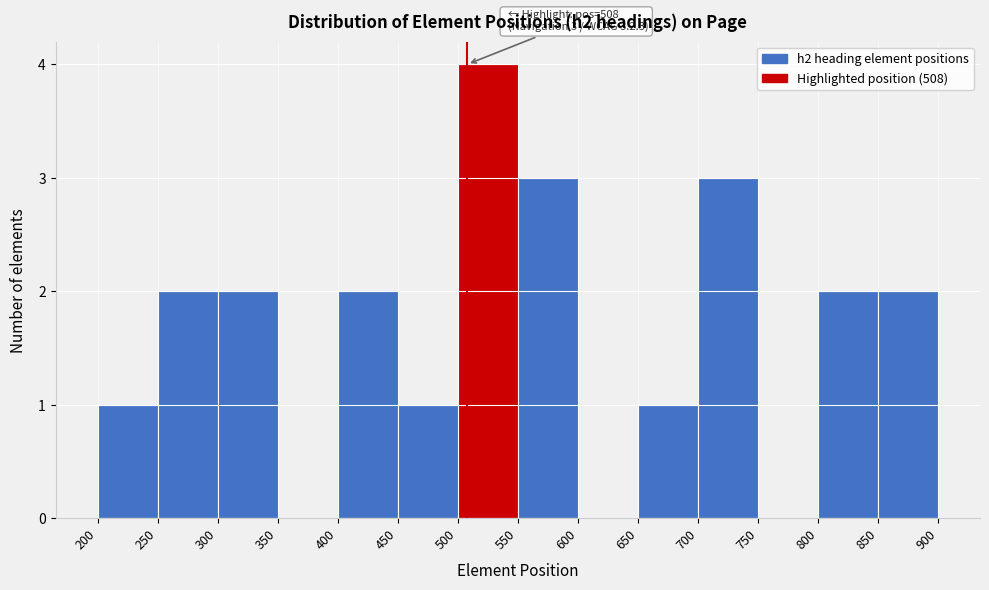

Over which range of the x-axis is the bar tallest?

500 to 550